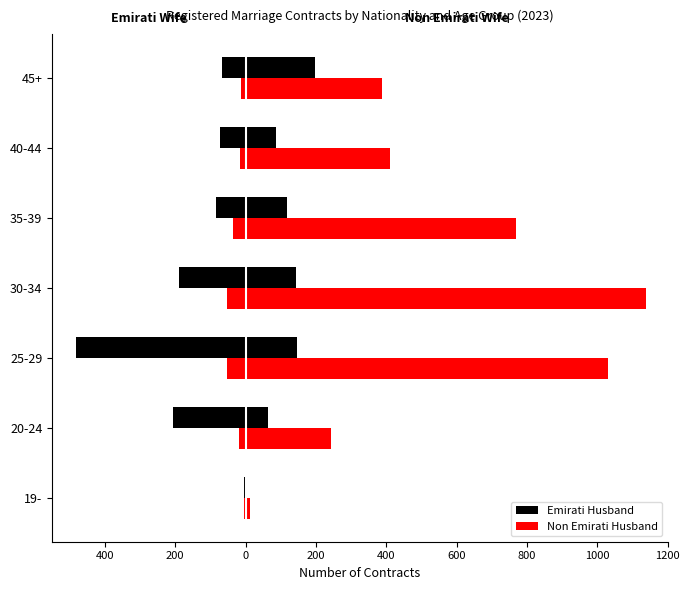

How many values in the Non Emirati Husband series exceed -18?

3